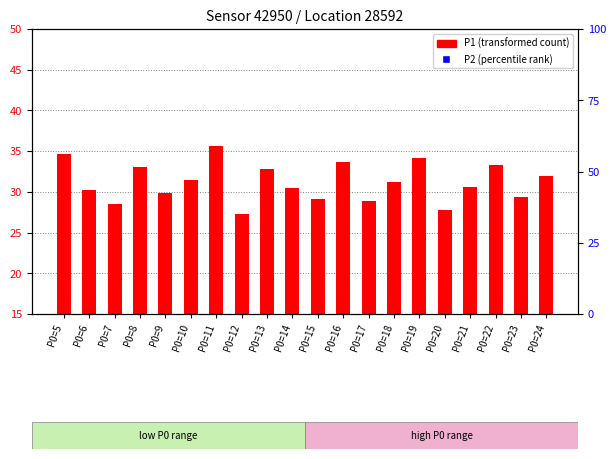

Which series has the widest spread of Y values?

P2 (percentile rank)